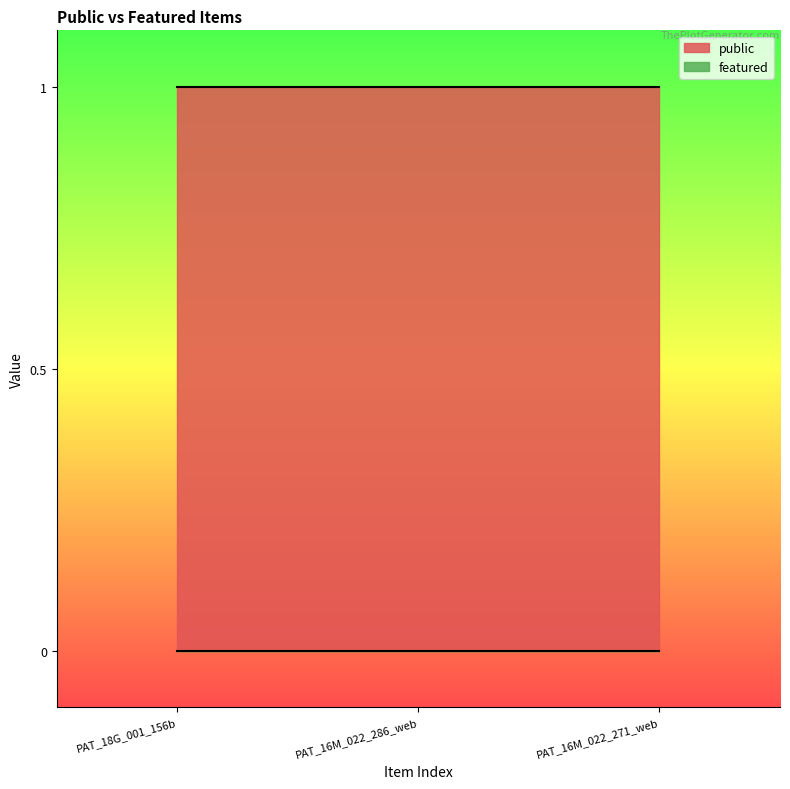

Between PAT_16M_022_286_web and PAT_16M_022_271_web, which series saw the biggest shift?

public